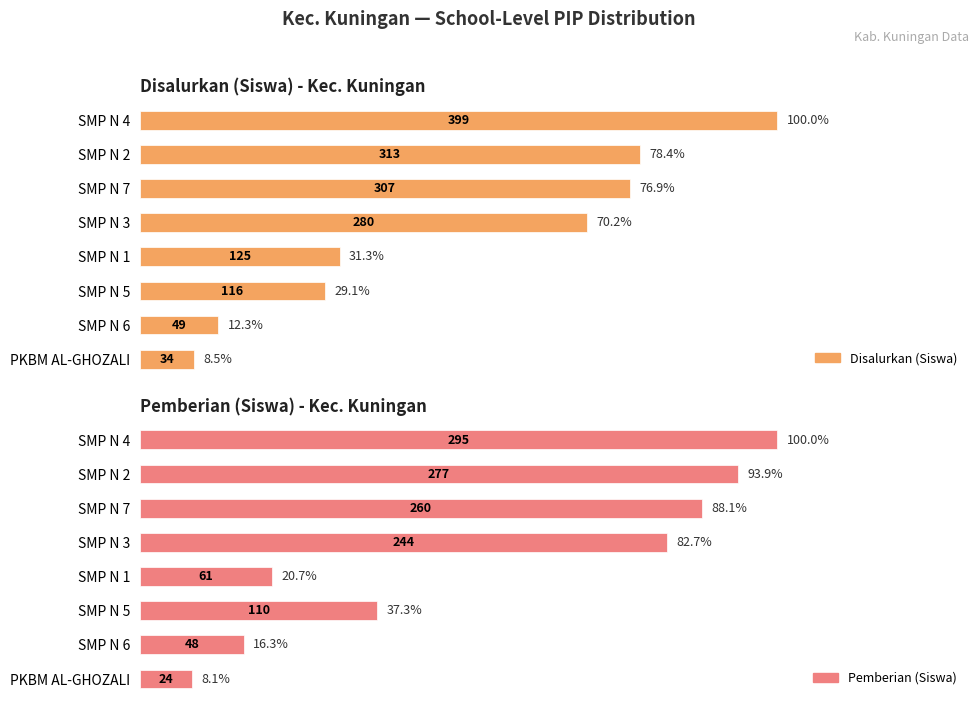

How many bars are there in total?

16